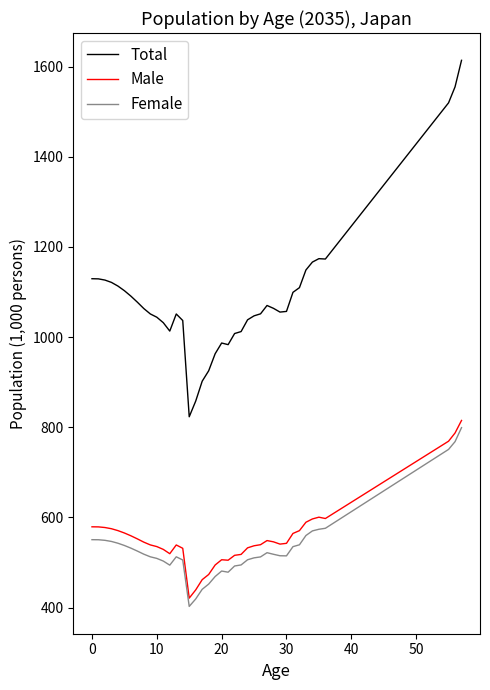

Which series has the widest spread of values?

Total